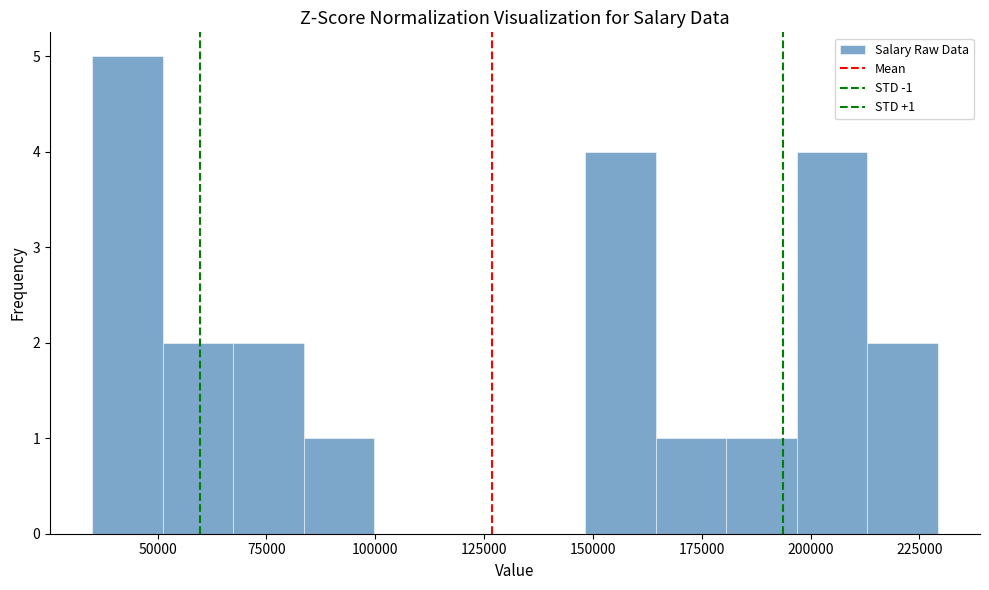

Read against the x-axis, roughly where is the centre of the tallest bar?

45000